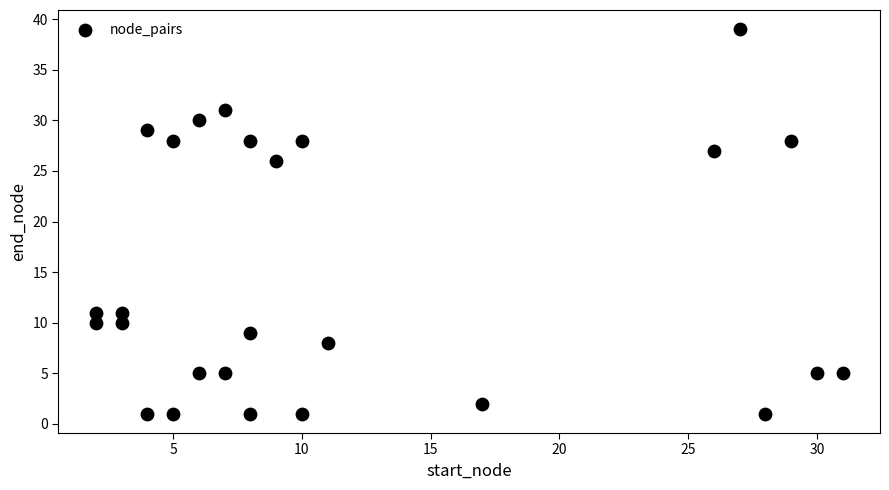

What is the range of X values (max minus min)?

29